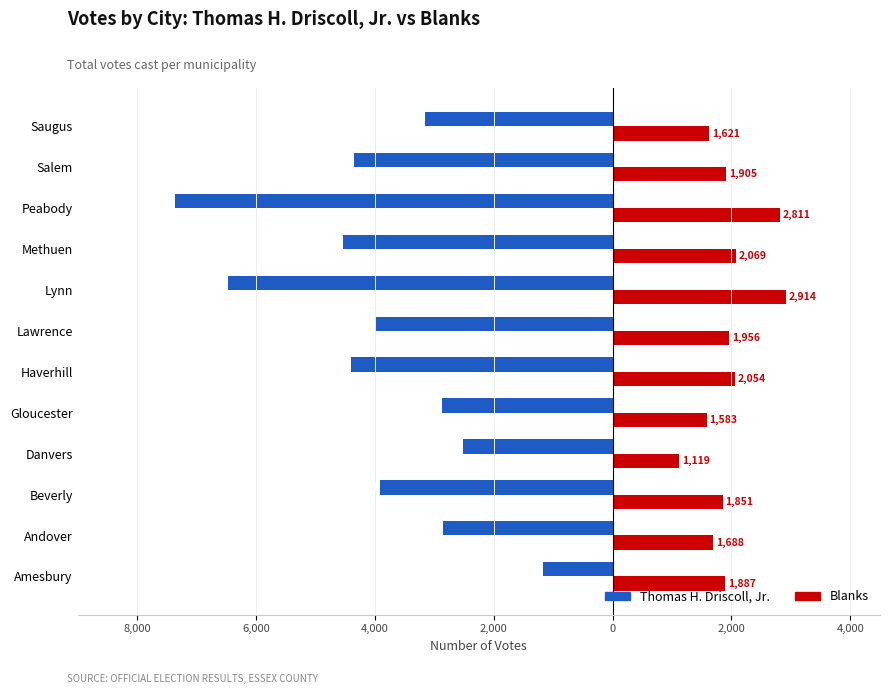

What are all the series names shown in the legend?

Thomas H. Driscoll, Jr., Blanks